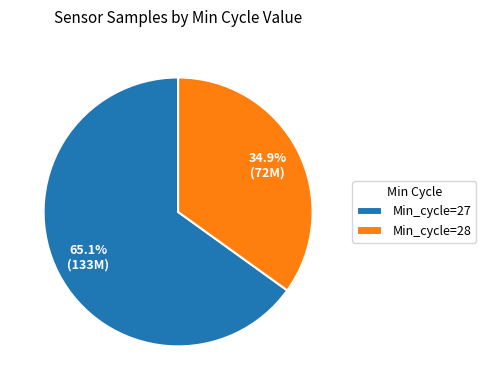

What portion of the pie excludes Min_cycle=28?

65.1%